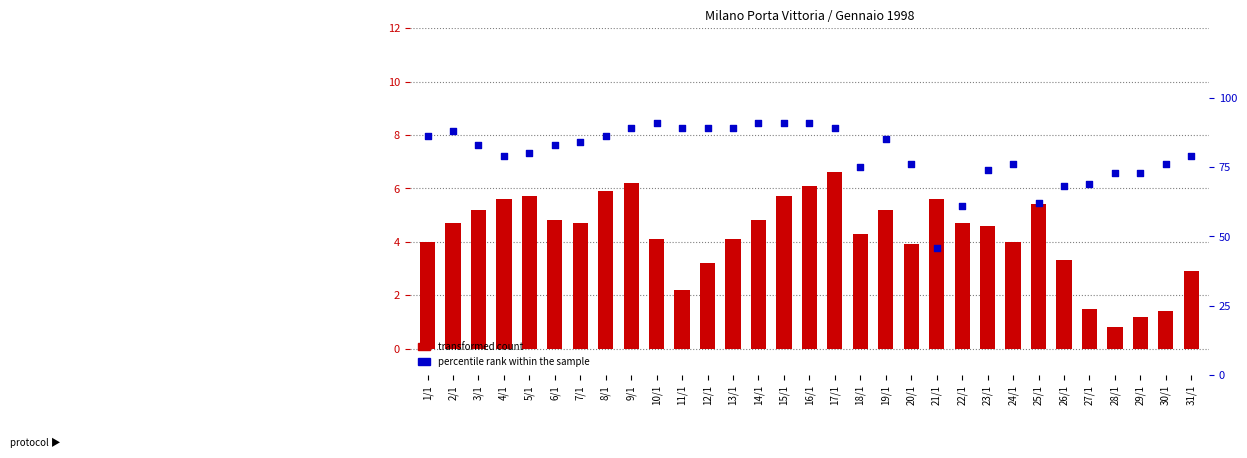

What are all the series names shown in the legend?

transformed count, percentile rank within the sample